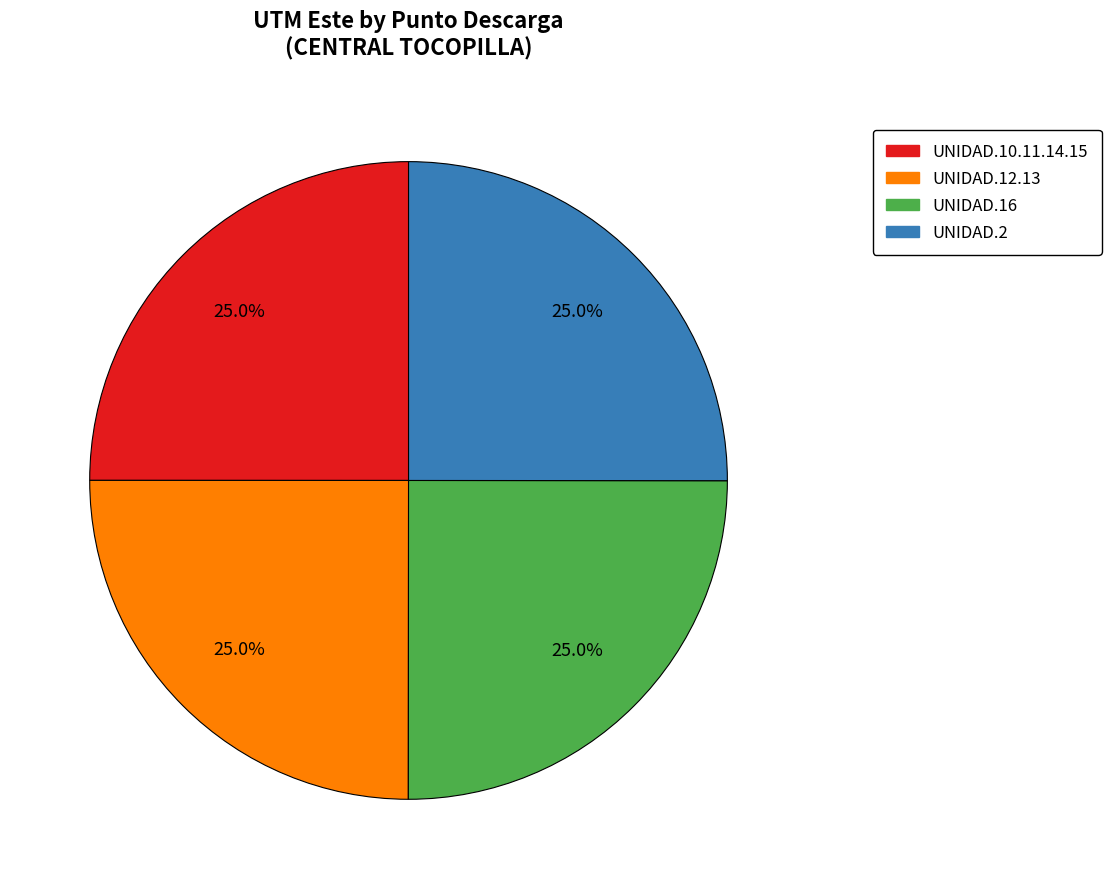

What is the total percentage of UNIDAD.12.13 and UNIDAD.16?

50.0%